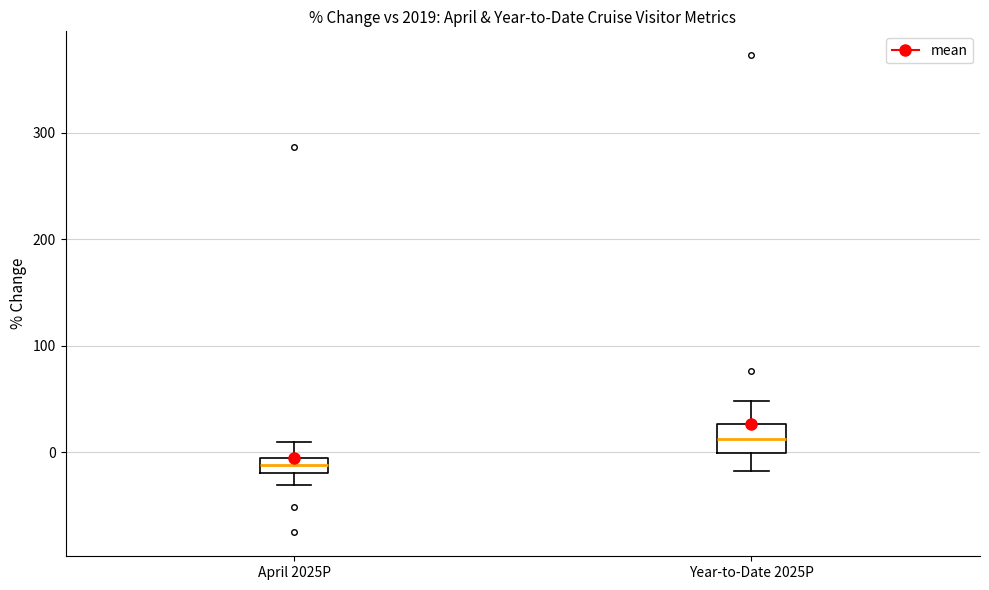

Comparing the boxes themselves (not the whiskers), which one is the tallest?

Year-to-Date 2025P